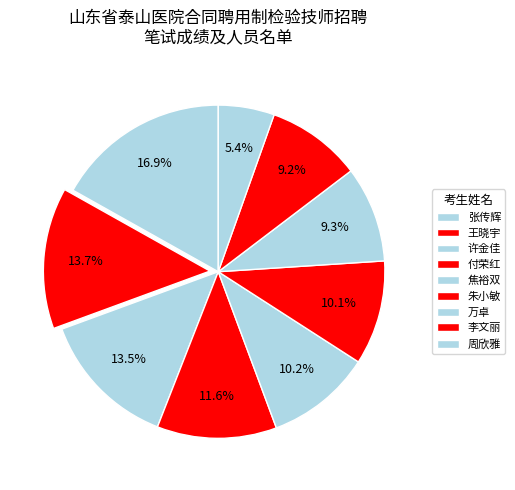

How much of the chart is everything except 焦裕双?

89.8%